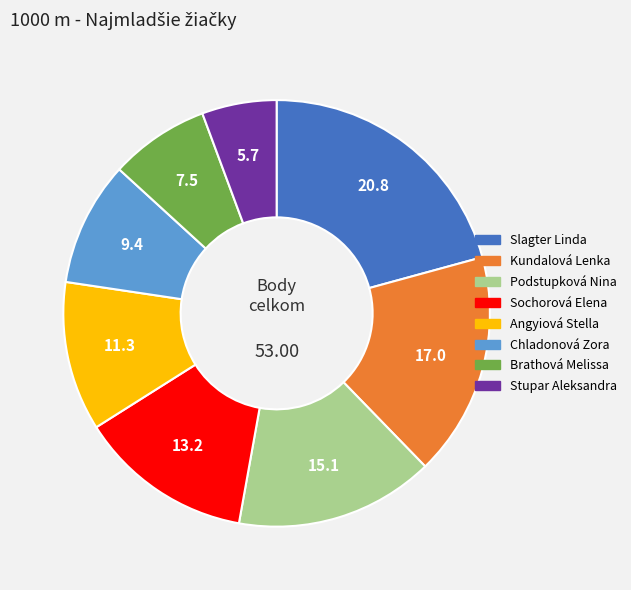

How many segments does this pie chart have?

8